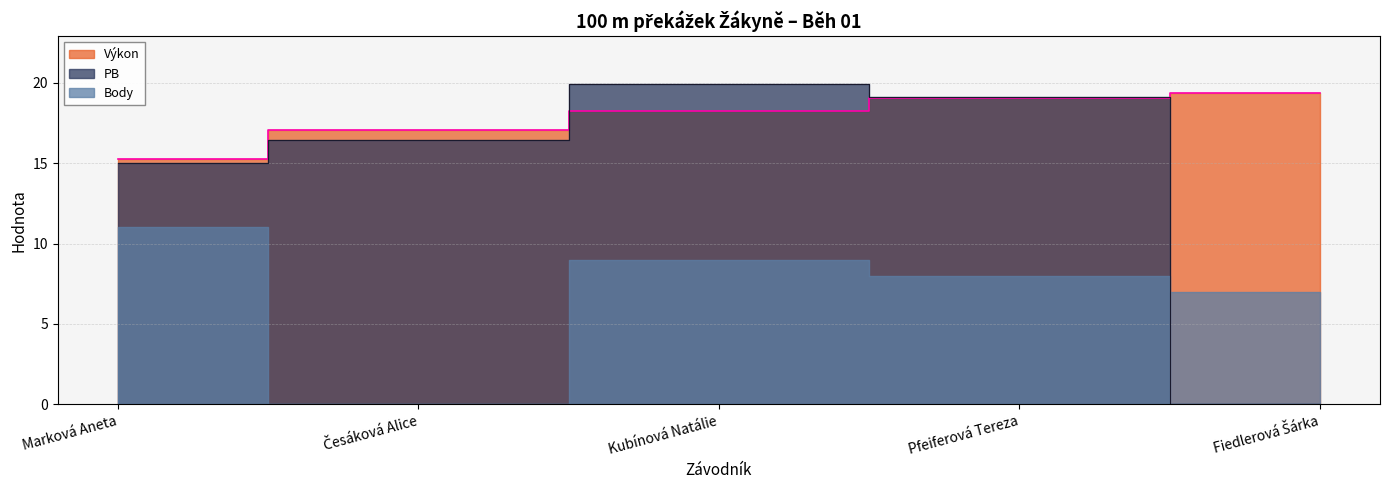

At which label does PB reach its minimum?

Fiedlerová Šárka